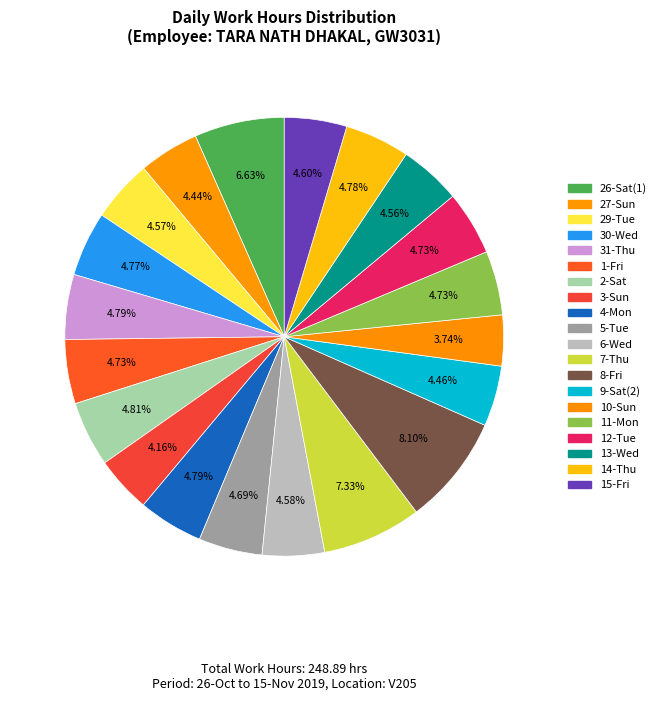

Count the number of slices in the pie.

20